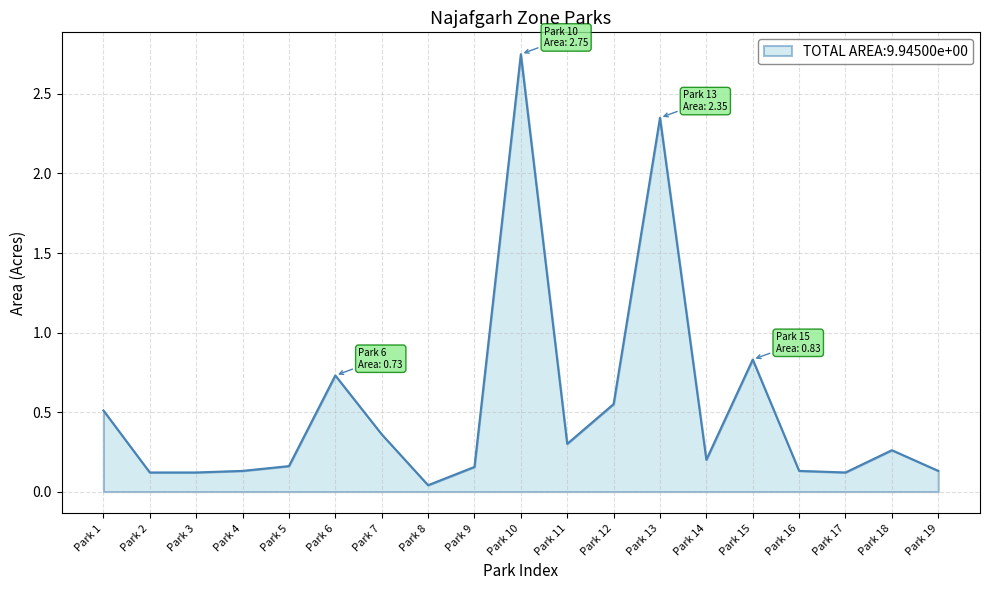

Which category has the lowest value across all series?

Park 8